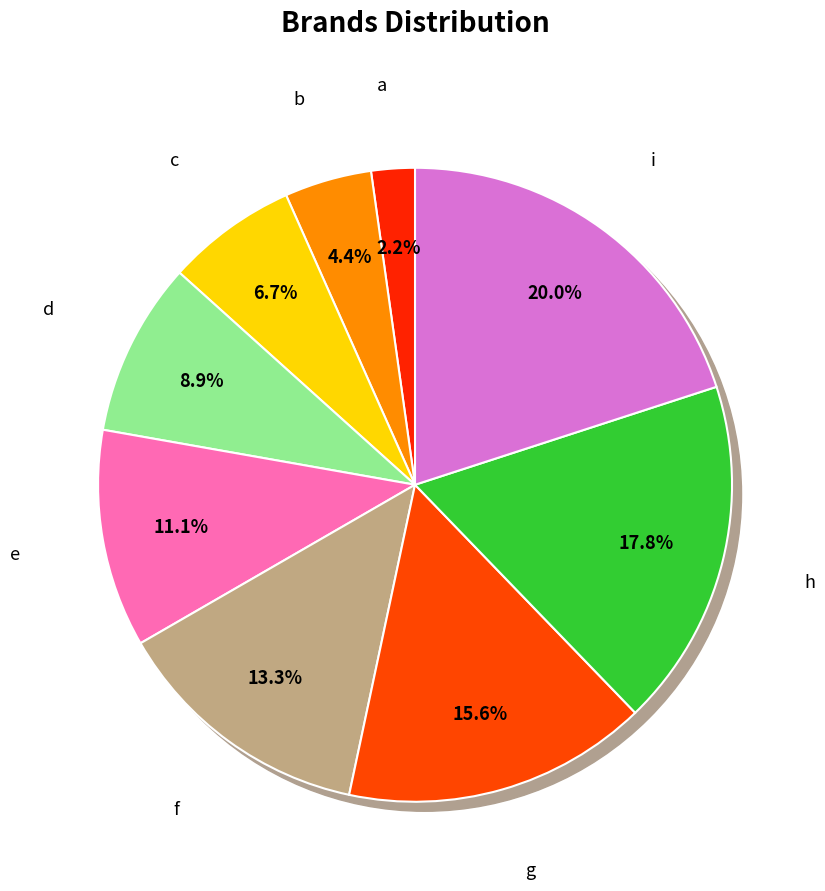

Which has a higher value, d or a?

d